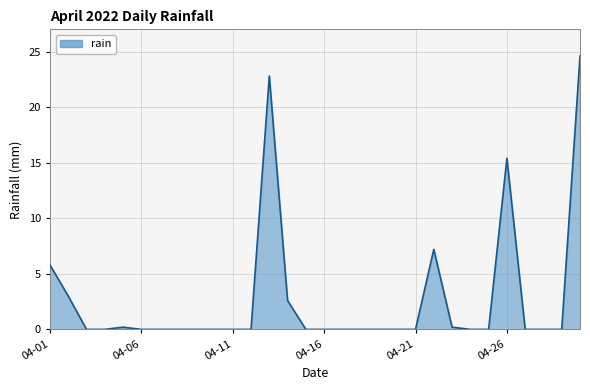

What is the maximum value shown in the chart?

24.6